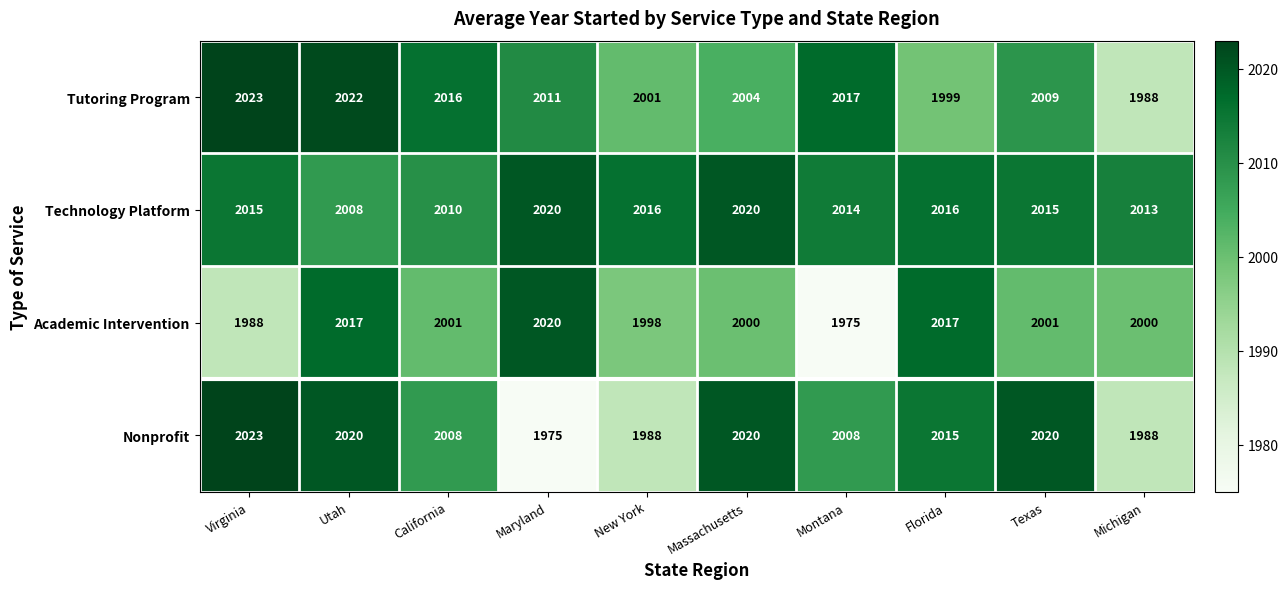

Which label corresponds to the largest value in the chart?

Virginia